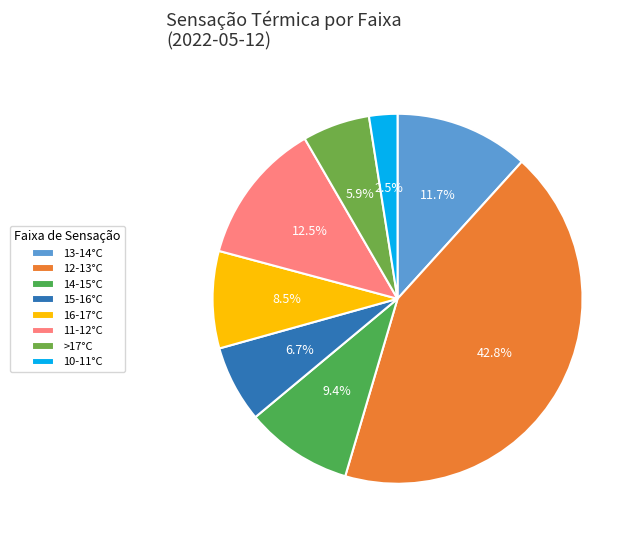

Does any single category account for the majority?

No